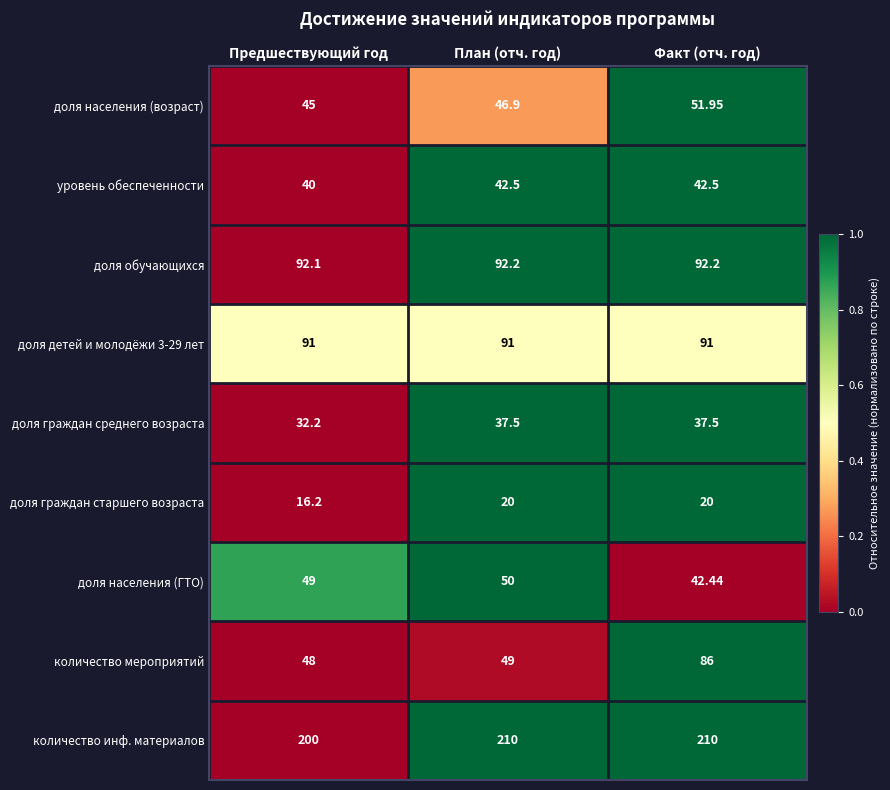

Which series has the largest total across all categories?

количество инф. материалов